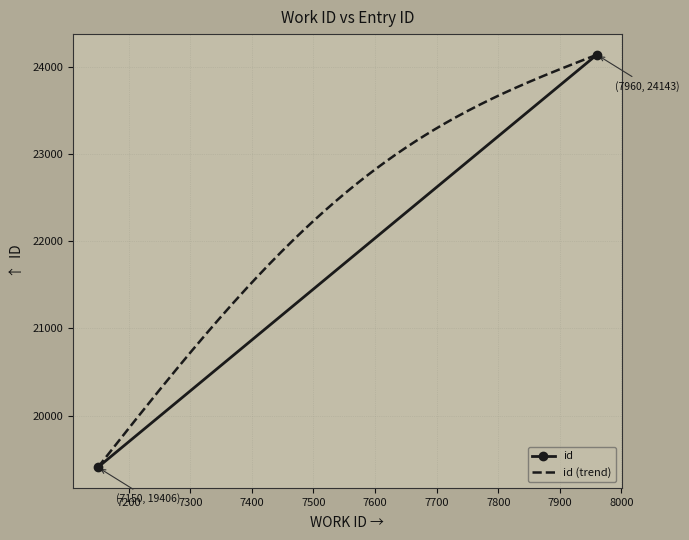

The chart shows a value of 24142 at 7960. True or false?

True